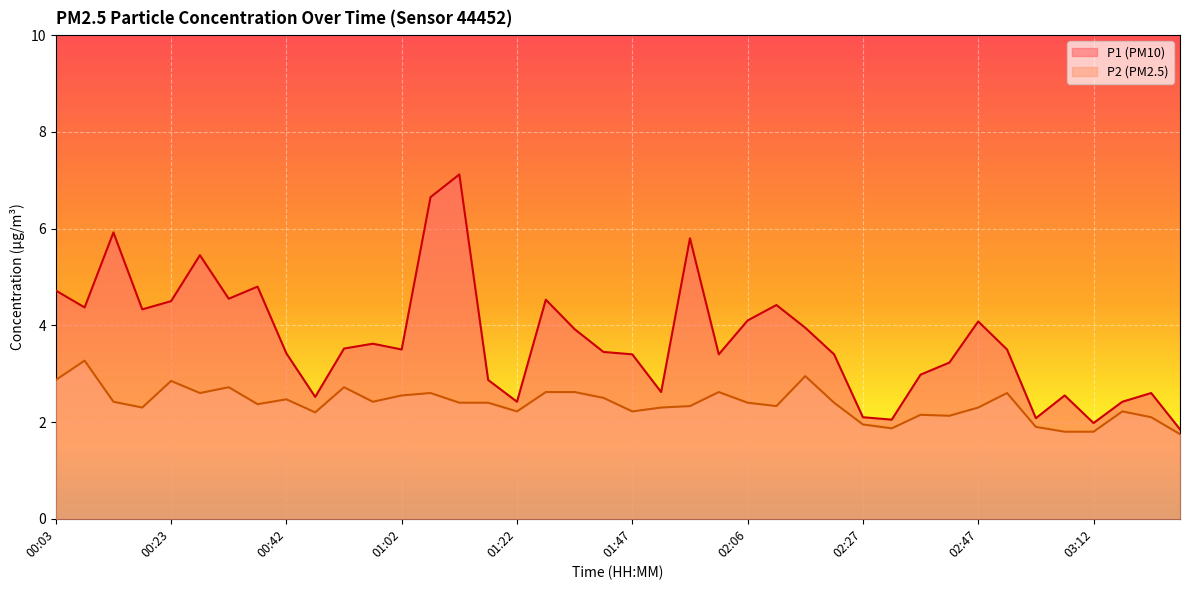

Read the P1 value at 01:02.

3.5